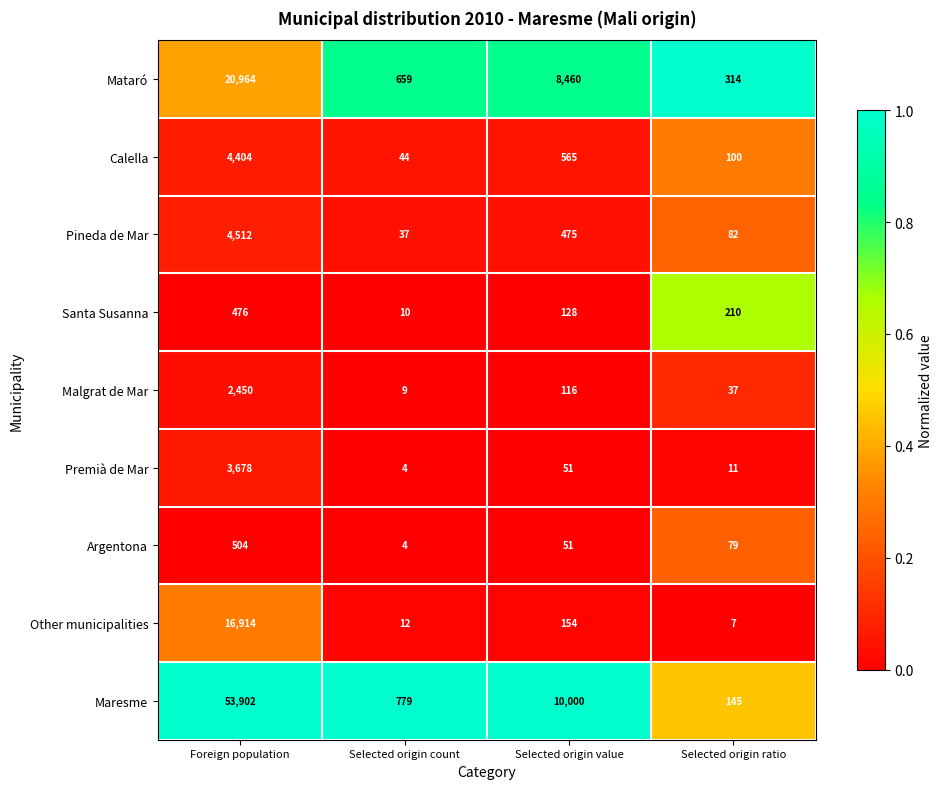

What is the average value of the Santa Susanna series?

206